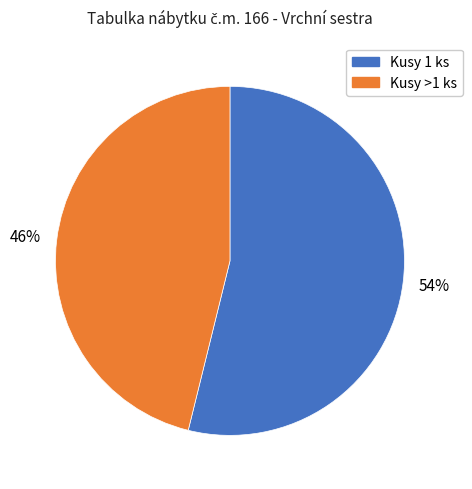

To the nearest percent, what is the difference between the largest and smallest slice percentages?

8%